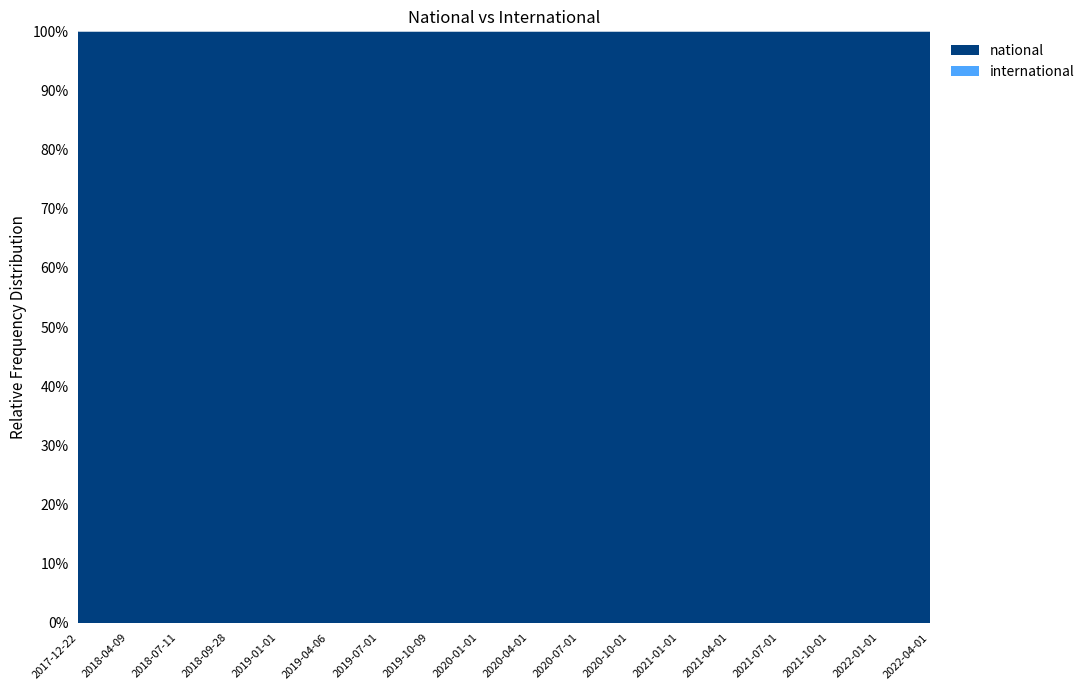

True or false: international and national intersect in this chart.

False